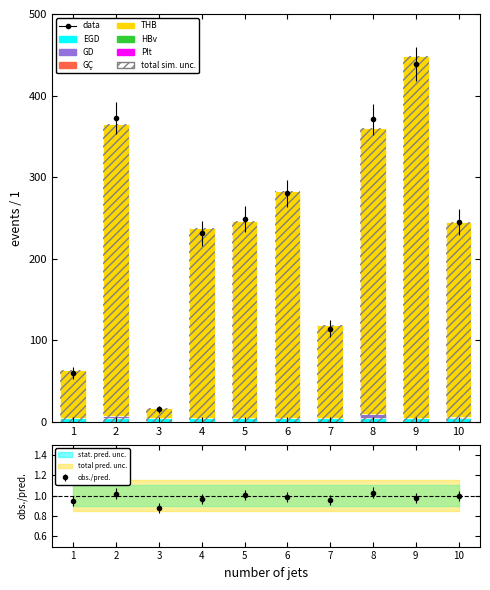

Reading left to right, transcribe all the data shown in this chart.

EGD: 5	5	5	5	5	5	5	5	5	5
GD: 0	2	0	0	0	0	0	4	0	1
GC: 0	0	0	0	0	0	0	0	0	0
THB: 58	358	12	233	241	278	114	351	443	239
HBv: 0	0	0	0	0	0	0	0	0	0
Plt: 0	0	0	0	0	0	0	0	0	0